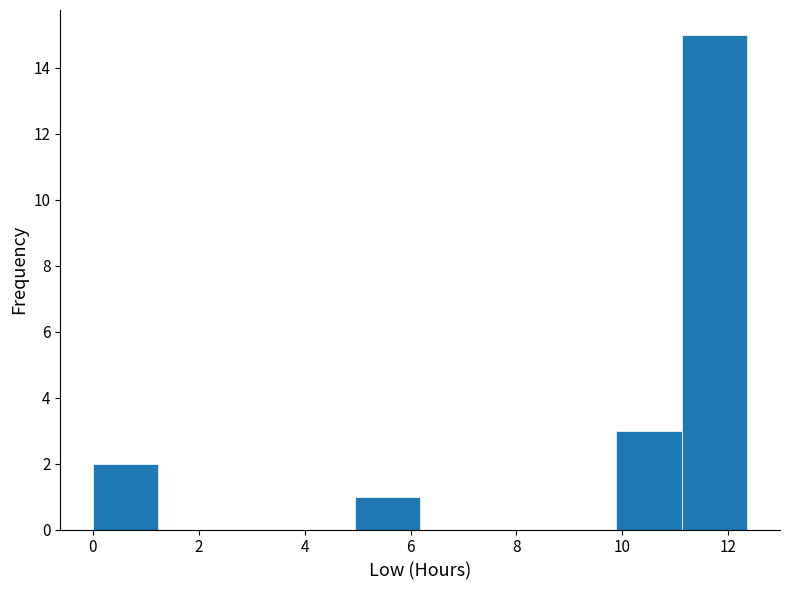

Reading left to right, transcribe this chart: for each bar, give the range it covers on the x-axis and its height. Neither the bar edges nor the heights are printed on the chart, so give them approximately, as read against the axes.

0.0 to 1.2: 2
1.2 to 2.4: 0
2.4 to 3.8: 0
3.8 to 5.0: 0
5.0 to 6.2: 1
6.2 to 7.4: 0
7.4 to 8.6: 0
8.6 to 9.8: 0
9.8 to 11.2: 3
11.2 to 12.4: 15